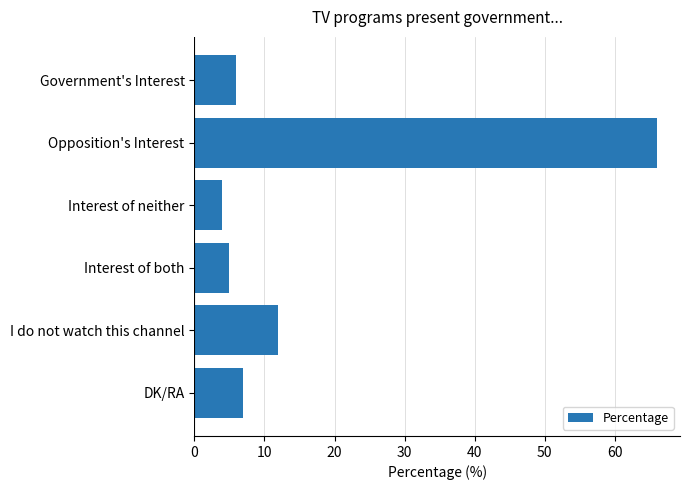

How many bars are there in total?

6